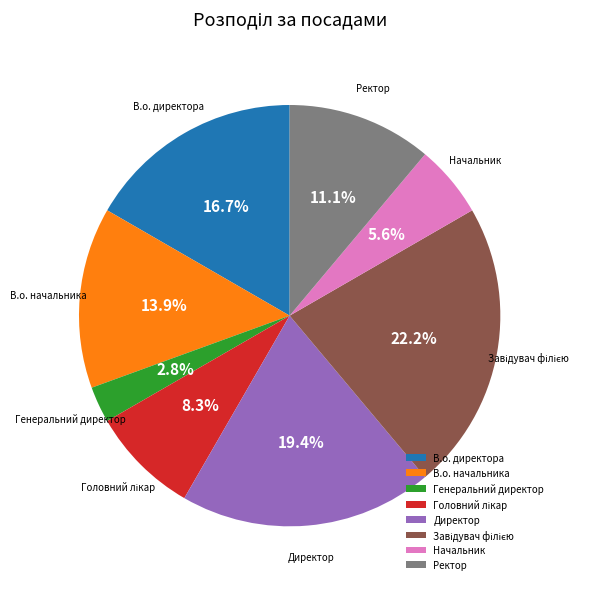

Which category has the smallest portion of the pie?

Генеральний директор